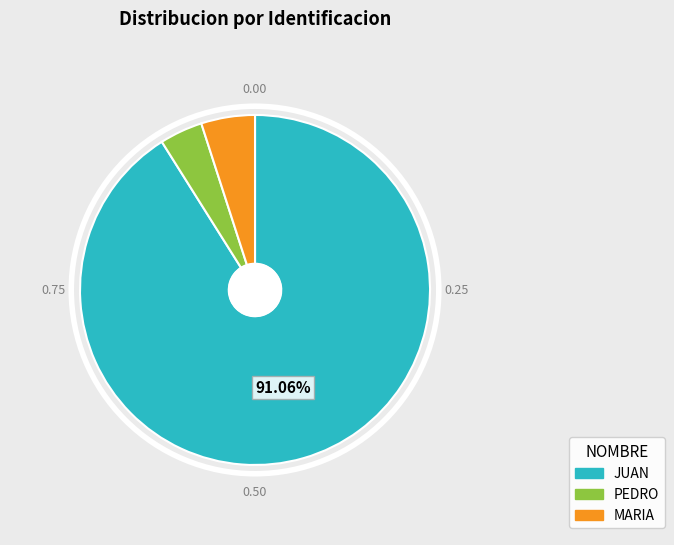

To the nearest percent, what is the average slice percentage?

33%